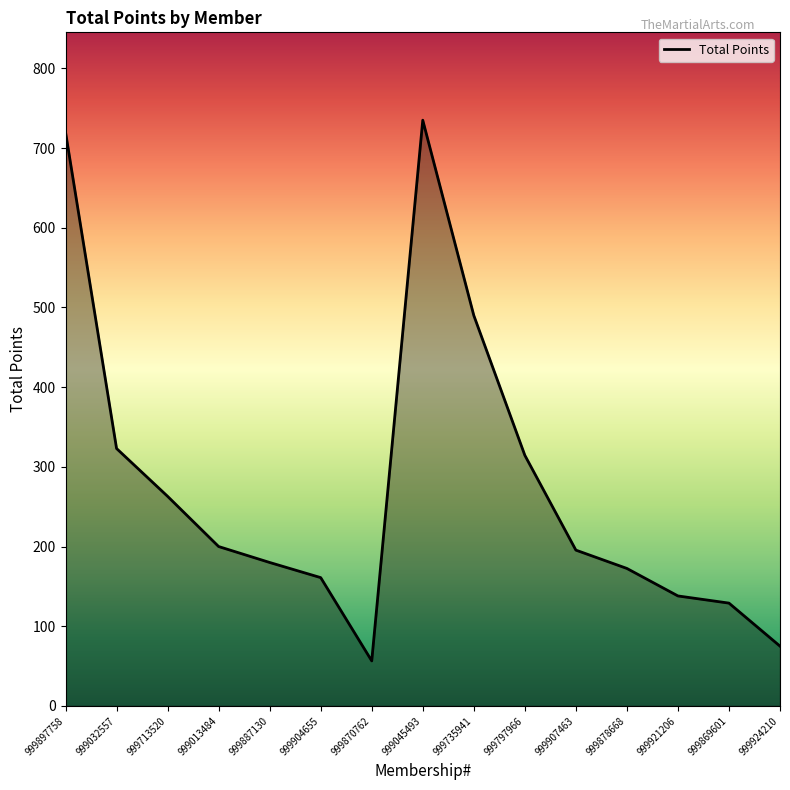

What is the minimum value shown in the chart?

56.5